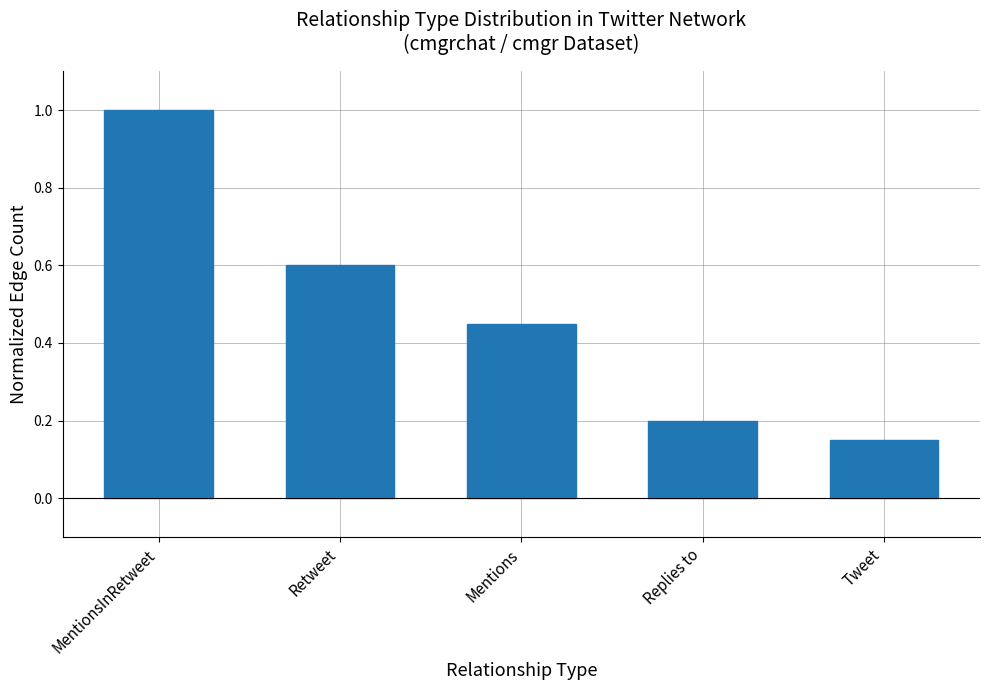

The chart shows a value of 1.0 at MentionsInRetweet. True or false?

True